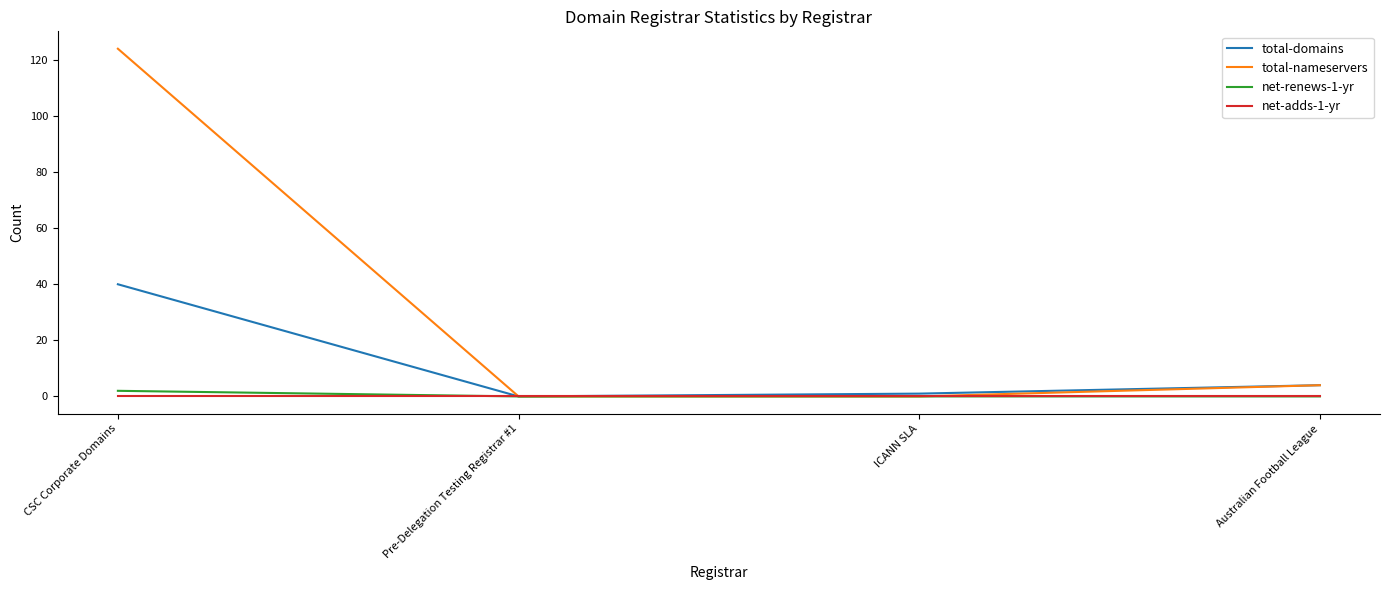

Reading right to left, extract all data points from this chart.

total-domains: Australian Football League=4	ICANN SLA=1	Pre-Delegation Testing Registrar #1=0	CSC Corporate Domains=40
total-nameservers: Australian Football League=4	ICANN SLA=0	Pre-Delegation Testing Registrar #1=0	CSC Corporate Domains=124
net-renews-1-yr: Australian Football League=0	ICANN SLA=0	Pre-Delegation Testing Registrar #1=0	CSC Corporate Domains=2
net-adds-1-yr: Australian Football League=0	ICANN SLA=0	Pre-Delegation Testing Registrar #1=0	CSC Corporate Domains=0